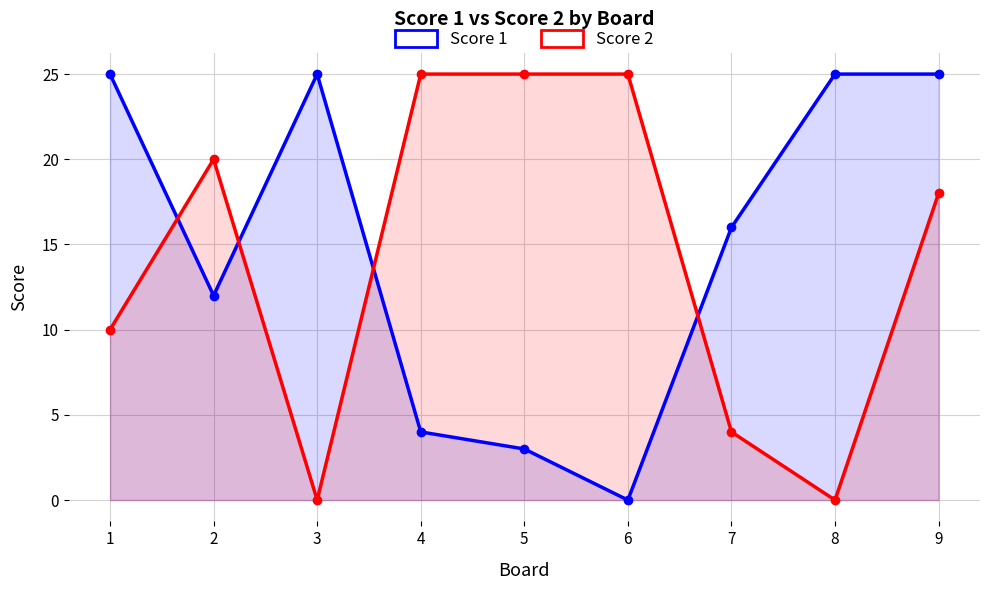

What is the value of the Score 1 point at the 4th from the left?

4